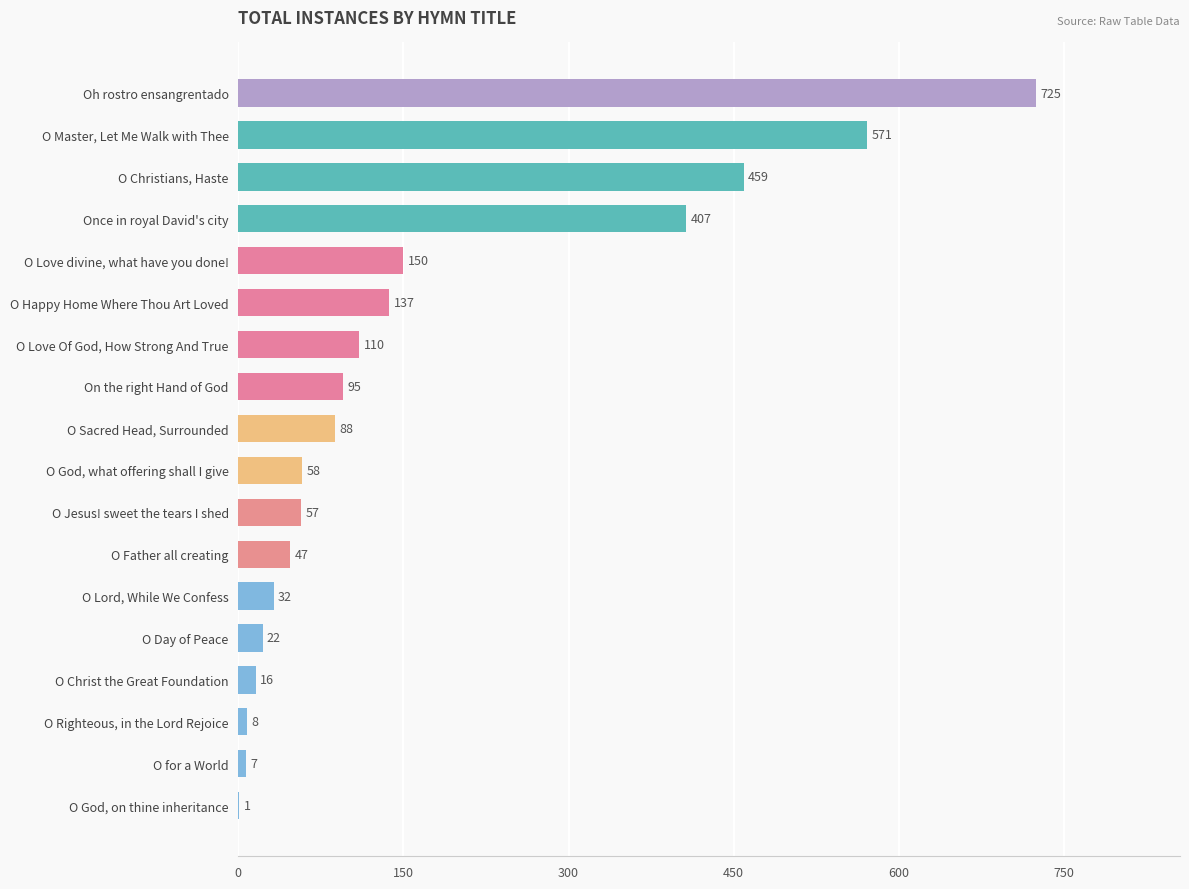

What is the sum of all values?

2990